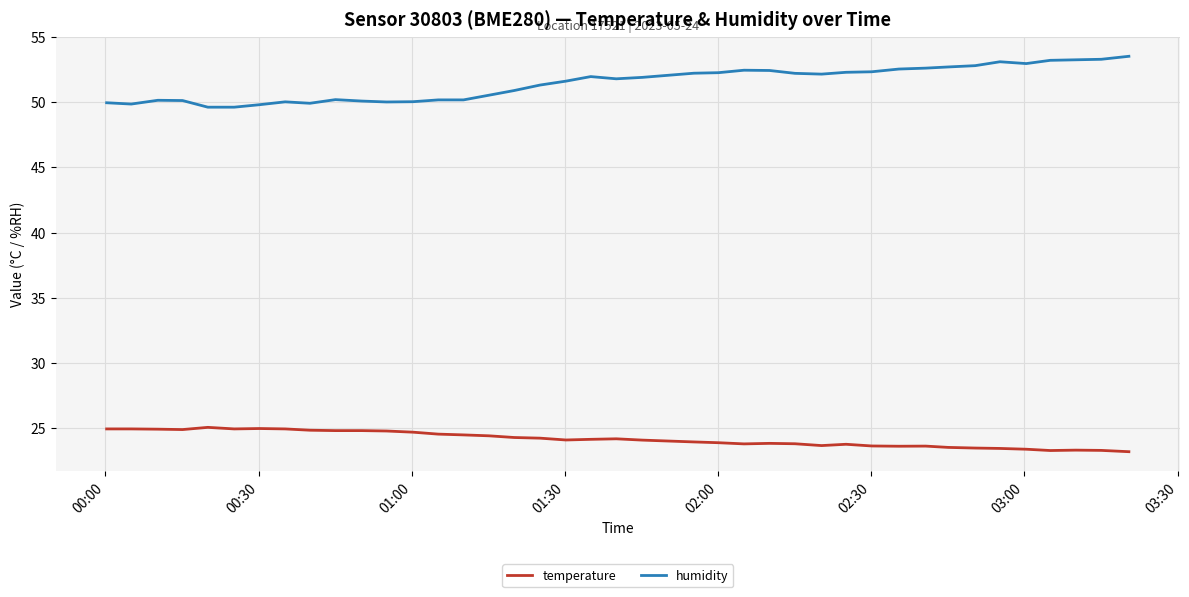

True or false: humidity and temperature cross at least once.

False